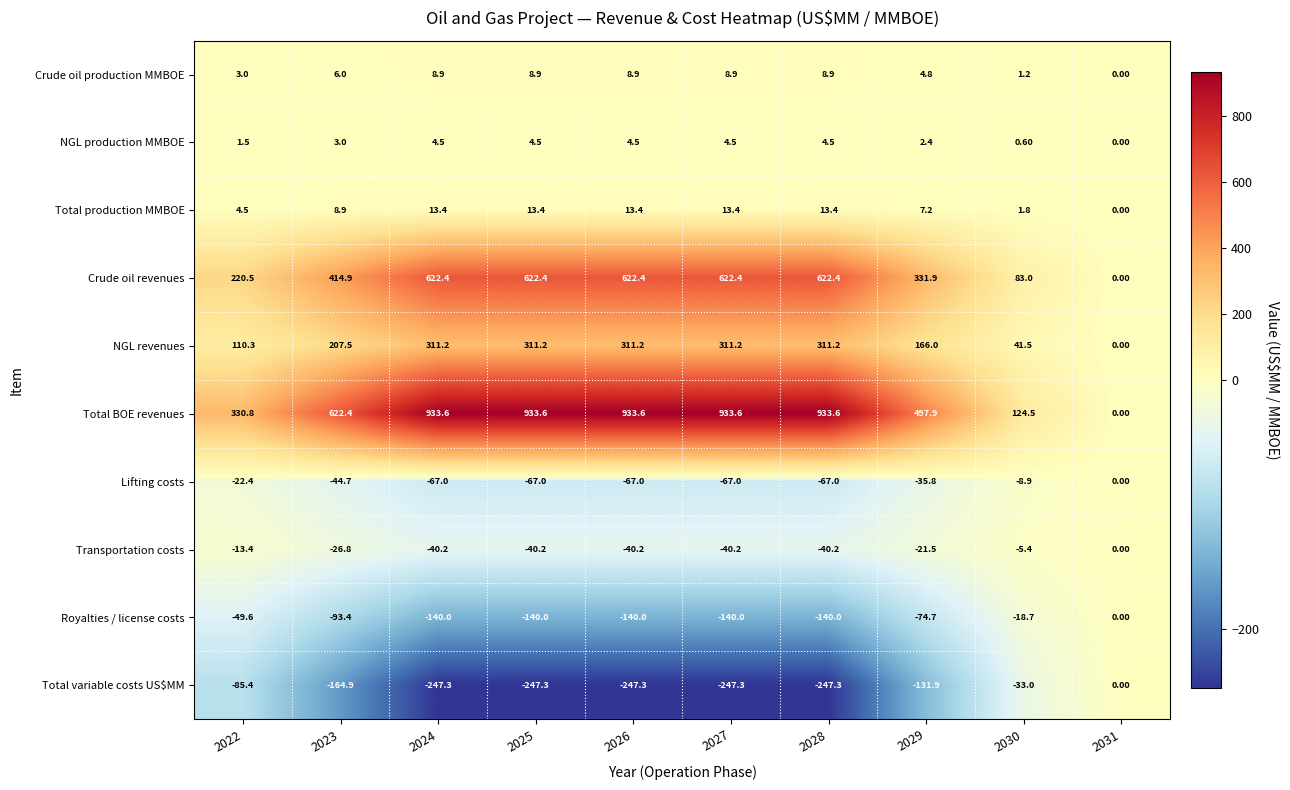

What is the total value across all series at 2024?

1399.5